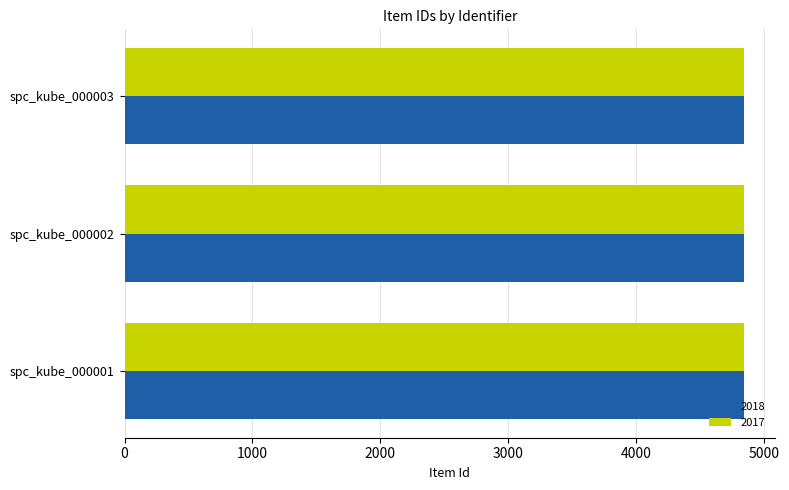

What is the total value across all series at spc_kube_000002?

9686